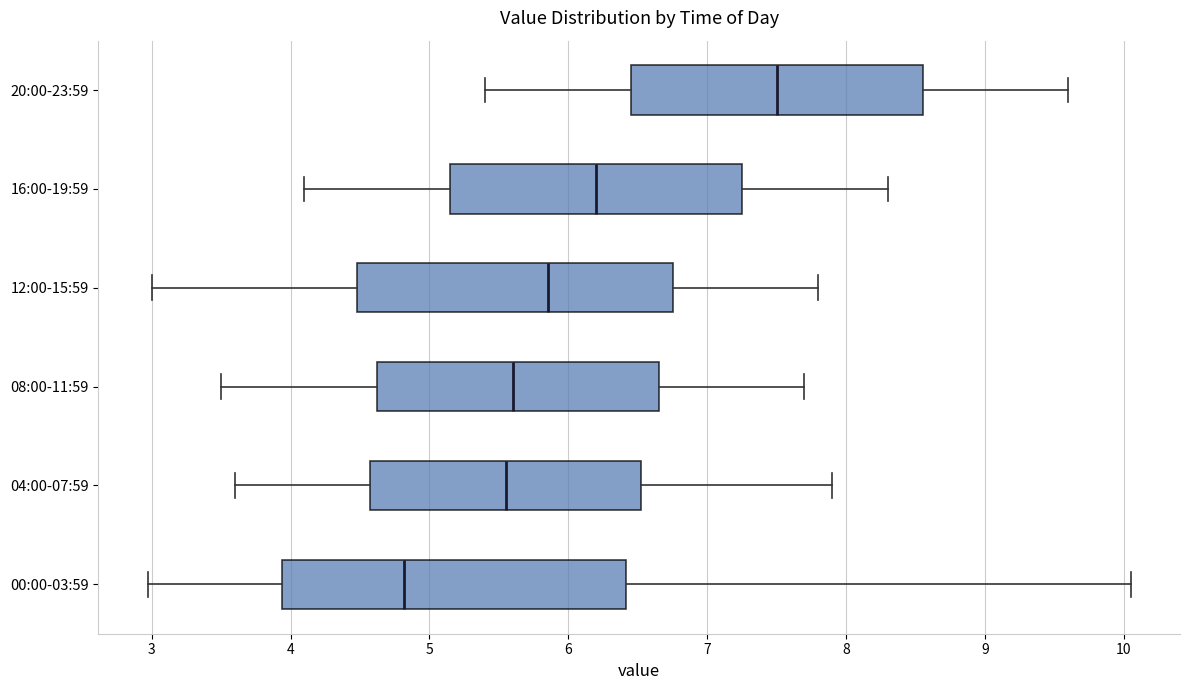

Reading bottom to top, read every box against the x-axis: the position of its median line, the range the box covers, and the ends of its whiskers. The values are not printed on the chart, so give them approximately, as read against the axis.

00:00-03:59: median 4.8, box 3.9 to 6.4, whiskers 3.0 to 10.1
04:00-07:59: median 5.6, box 4.6 to 6.5, whiskers 3.6 to 7.9
08:00-11:59: median 5.6, box 4.6 to 6.7, whiskers 3.5 to 7.7
12:00-15:59: median 5.9, box 4.5 to 6.8, whiskers 3.0 to 7.8
16:00-19:59: median 6.2, box 5.2 to 7.3, whiskers 4.1 to 8.3
20:00-23:59: median 7.5, box 6.5 to 8.6, whiskers 5.4 to 9.6